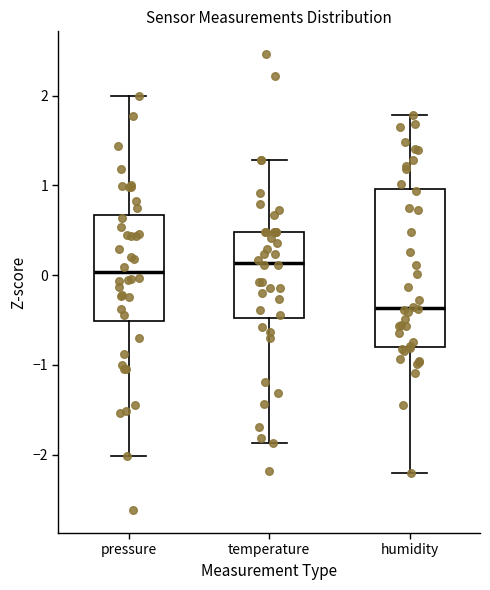

Reading left to right, read every box against the y-axis: the position of its median line, the range the box covers, and the ends of its whiskers. The values are not printed on the chart, so give them approximately, as read against the axis.

pressure: median 0.0, box -0.5 to 0.7, whiskers -2.0 to 2.0
temperature: median 0.1, box -0.5 to 0.5, whiskers -1.9 to 1.3
humidity: median -0.4, box -0.8 to 1.0, whiskers -2.2 to 1.8